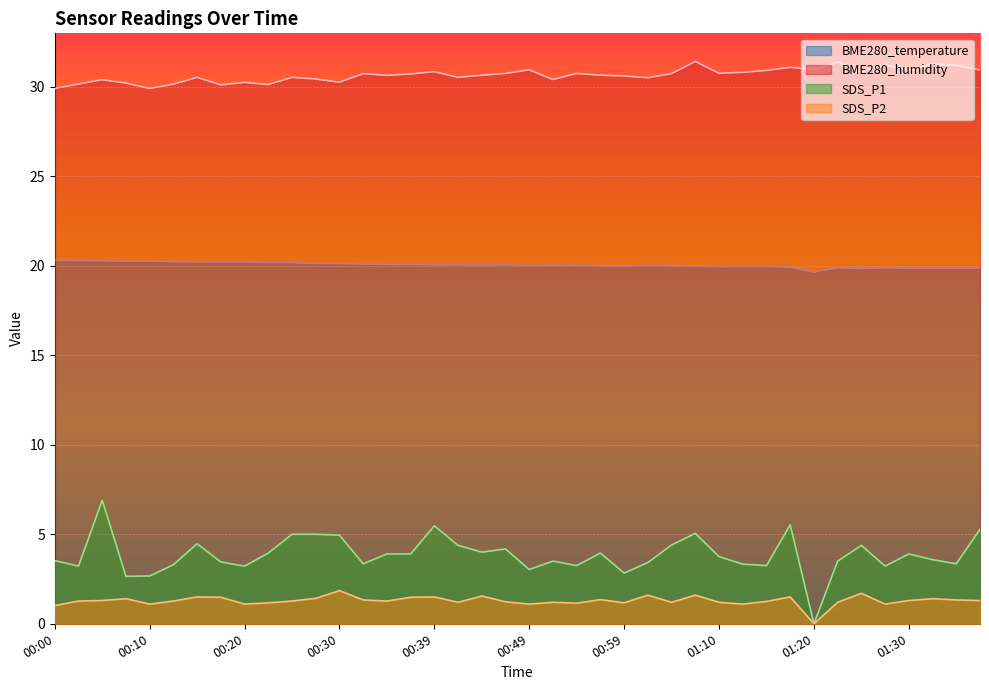

What position from the left is 01:15?

31